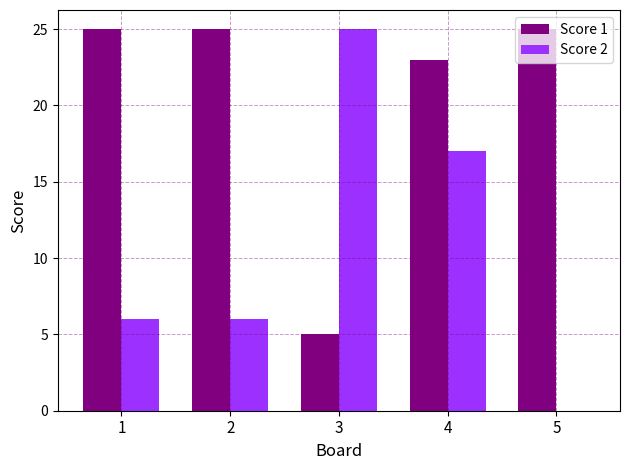

The value of Score 1 at 5 is 25. True or false?

True